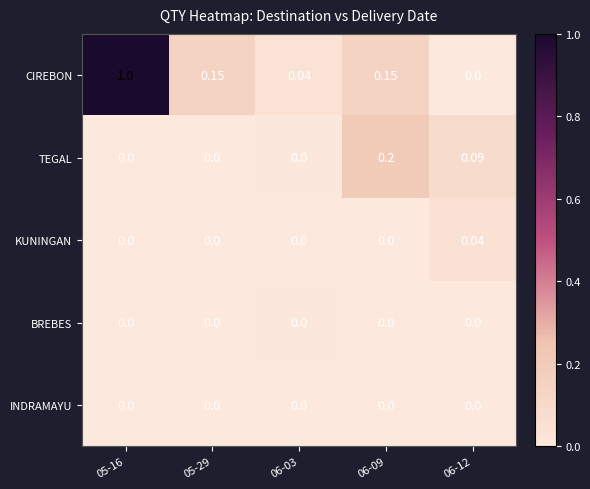

Which series has the widest spread of values?

CIREBON